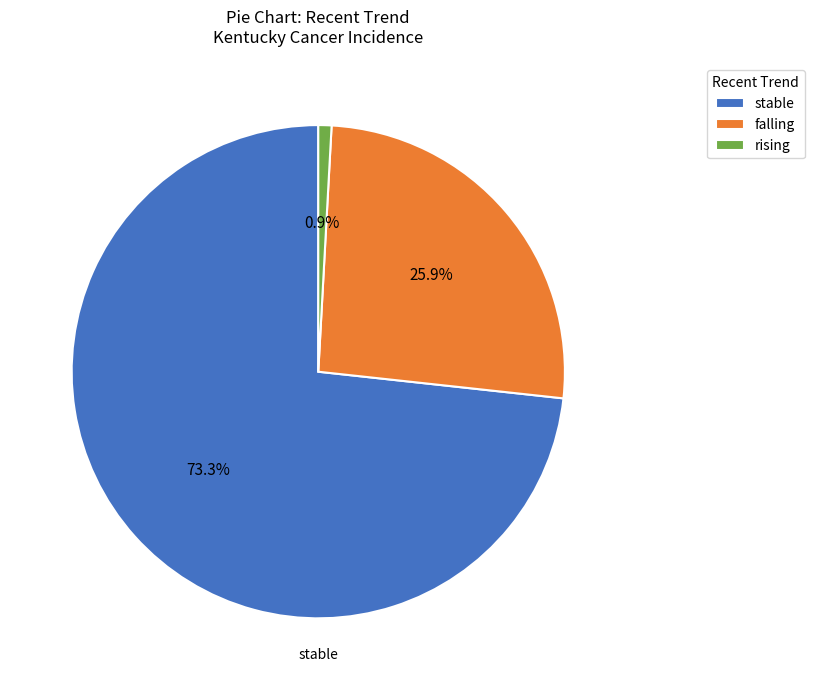

Between rising and falling, which is larger?

falling